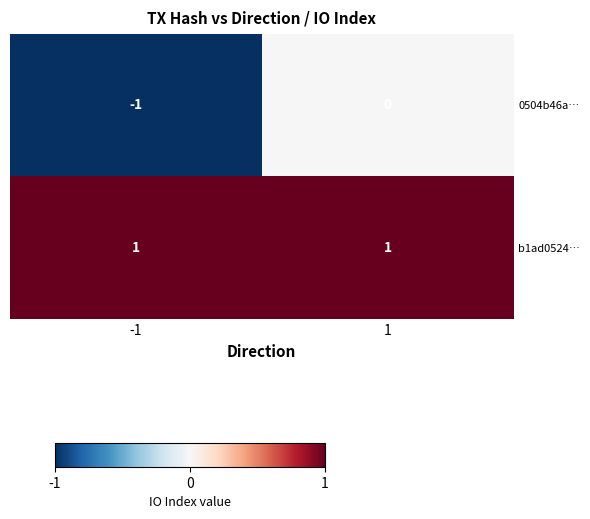

Reading left to right, what are all the values shown in this chart?

0504b46a…: -1	0
b1ad0524…: 1	1